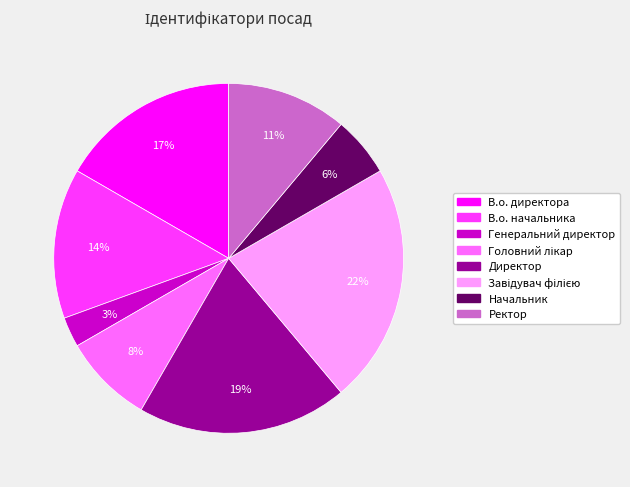

Is it true that В.о. директора is 24% of the pie?

False